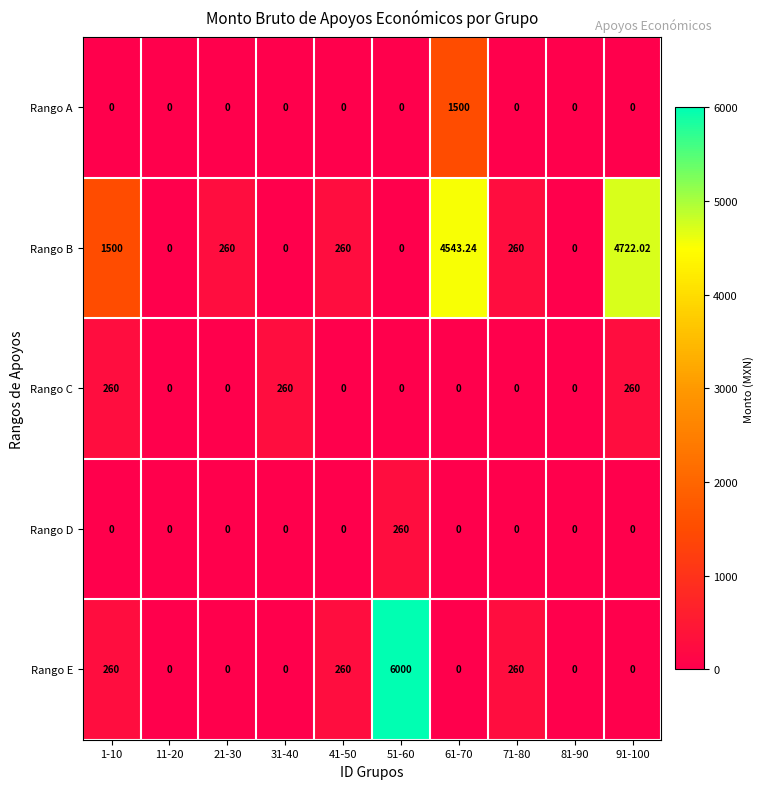

Which series has the largest total across all categories?

Rango B